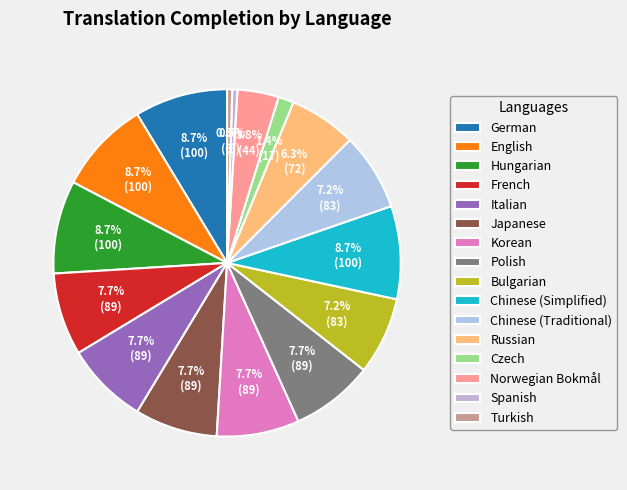

To the nearest percent, what percentage of the pie is Italian?

8%